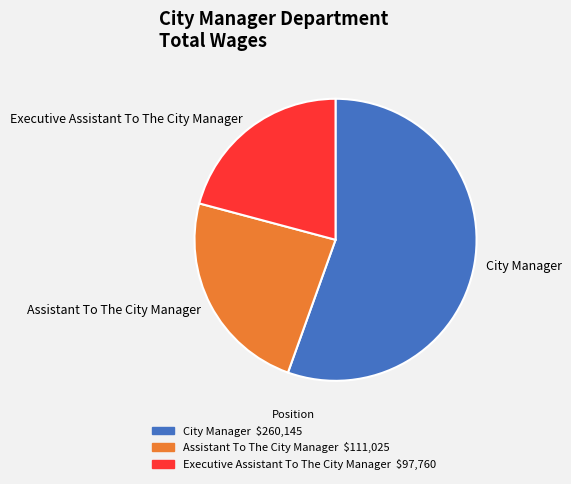

Is it true that Assistant To The City Manager is 11% of the pie?

False